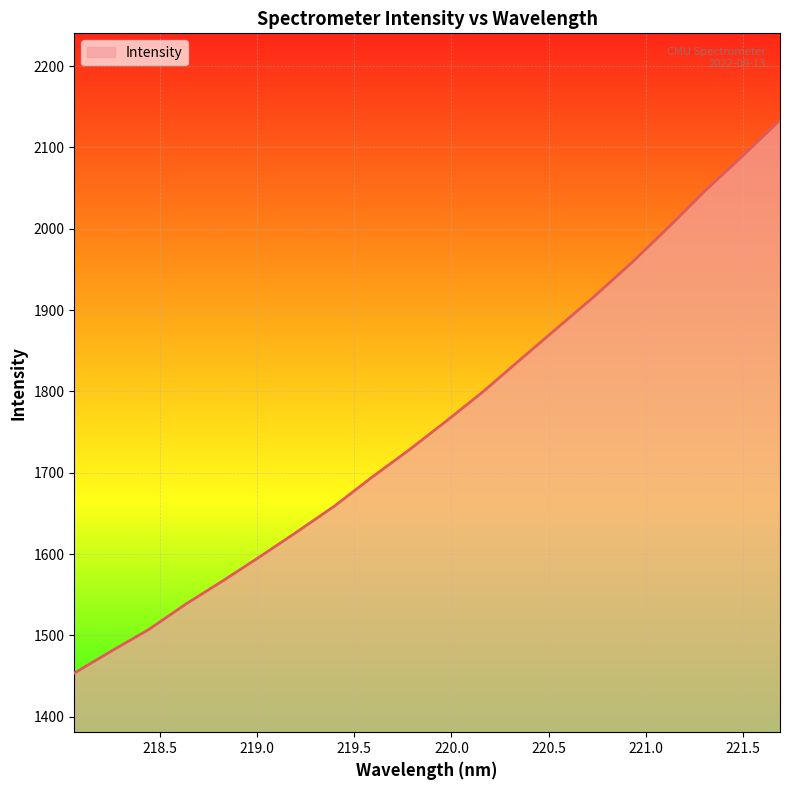

What is the difference between the maximum and minimum values?

680.1